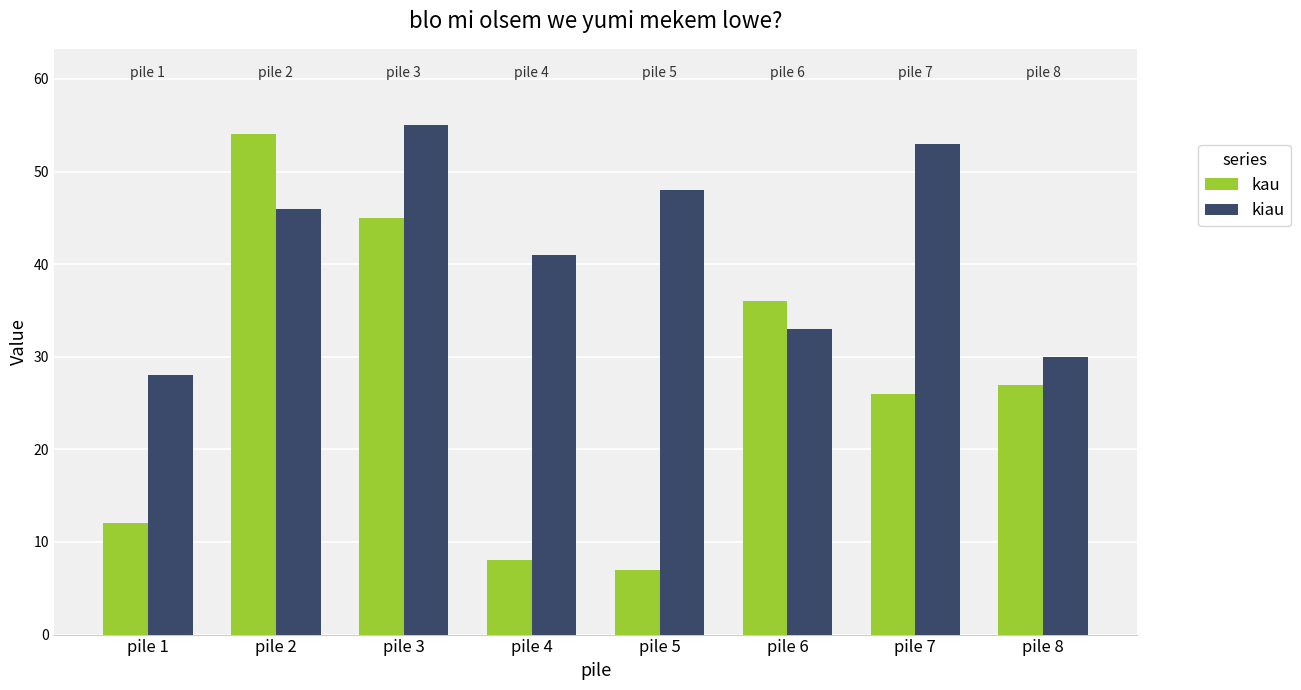

Which category has the highest value in the kiau series?

pile 3